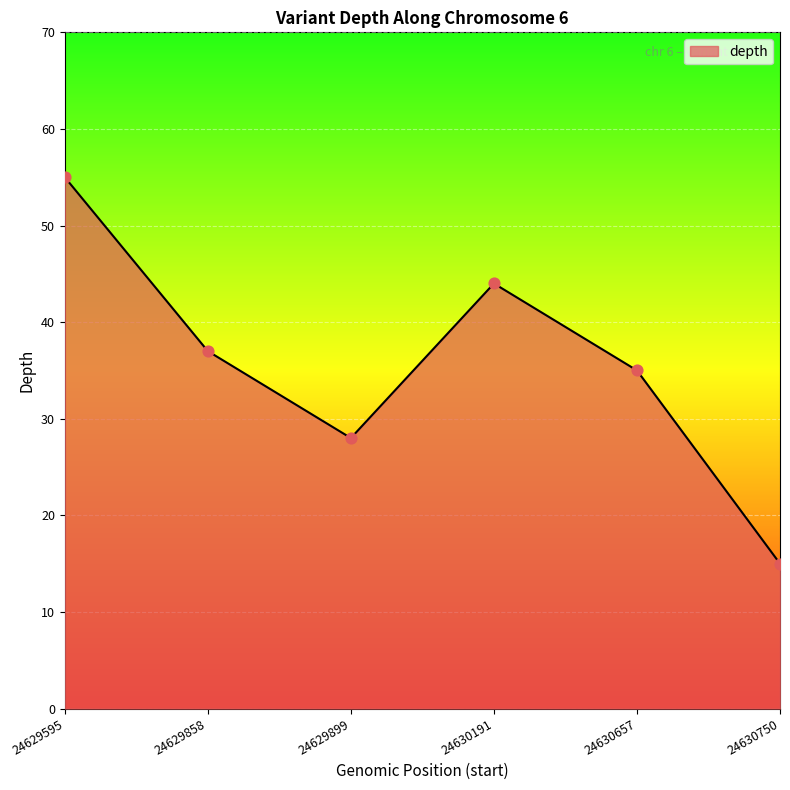

What is the change in value from 24629899 to 24630191?

+16